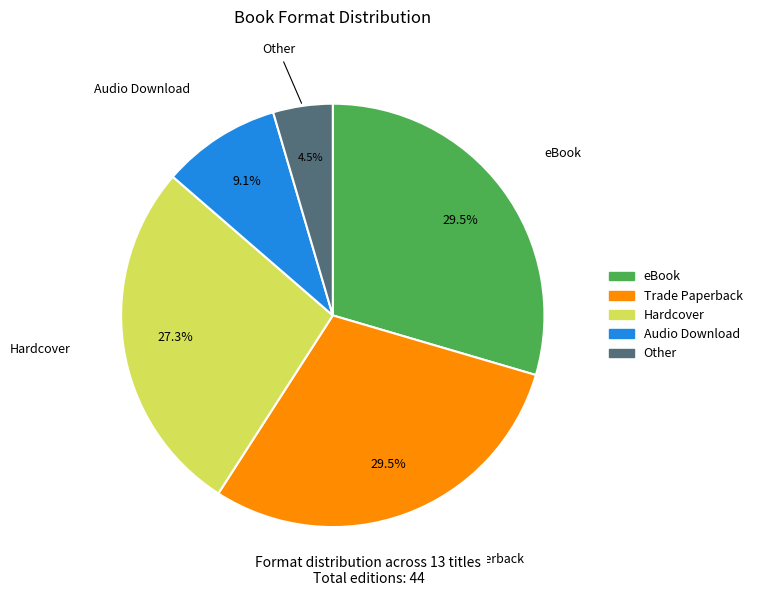

Does any single category account for the majority?

No